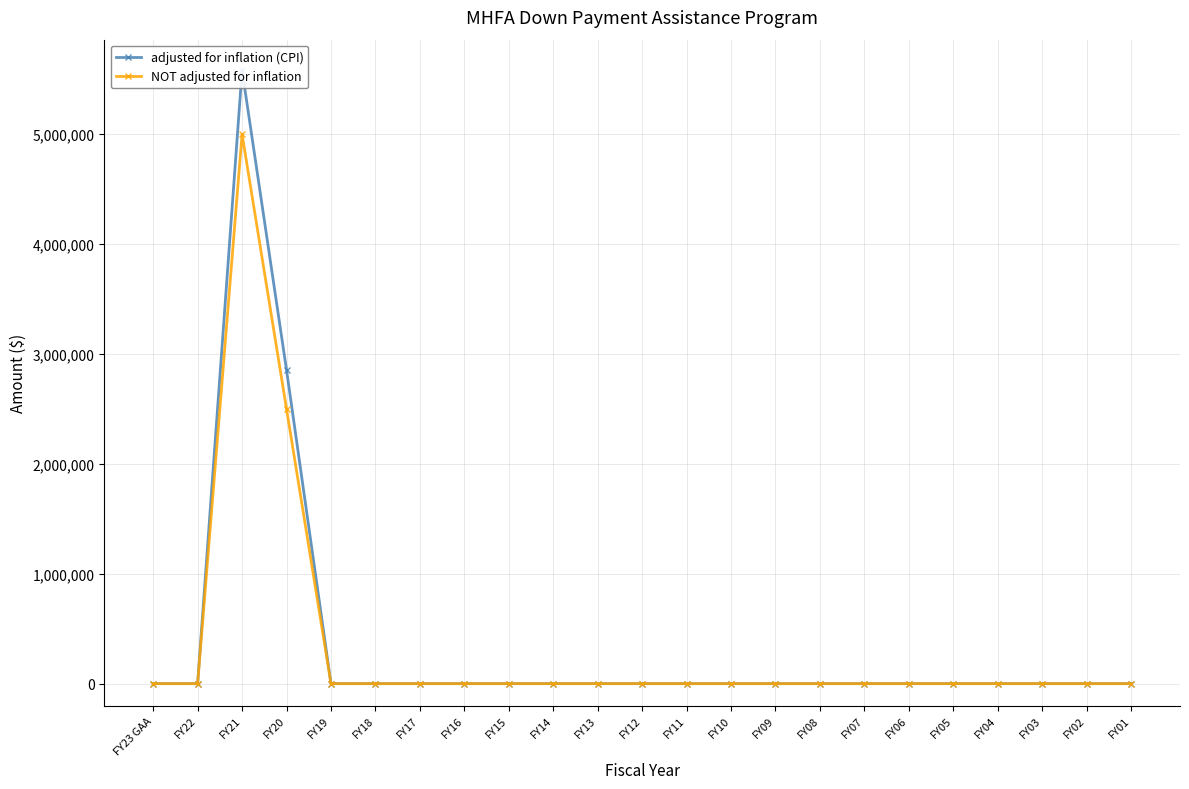

True or false: adjusted for inflation (CPI) and NOT adjusted for inflation cross at least once.

False